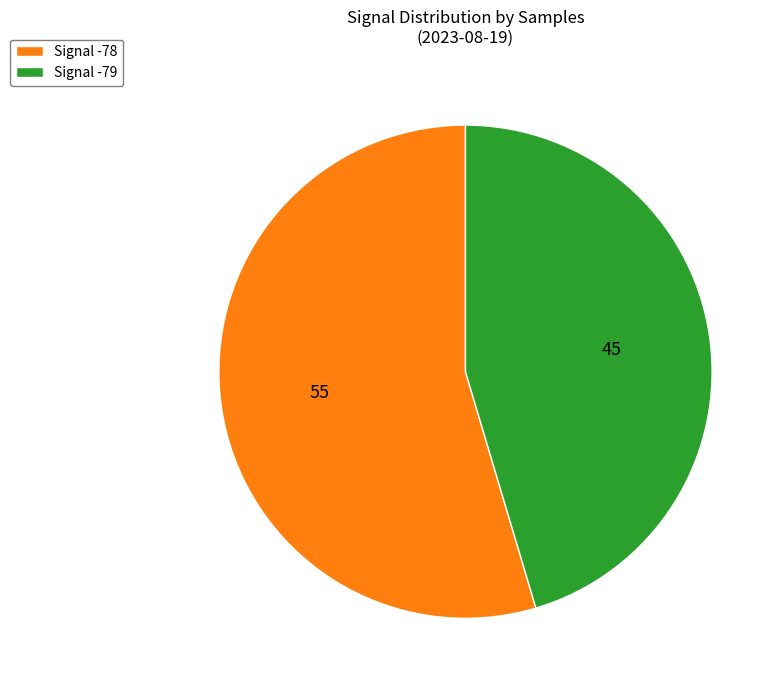

What is the ratio of the value at Signal -79 to the value at Signal -78?

0.8